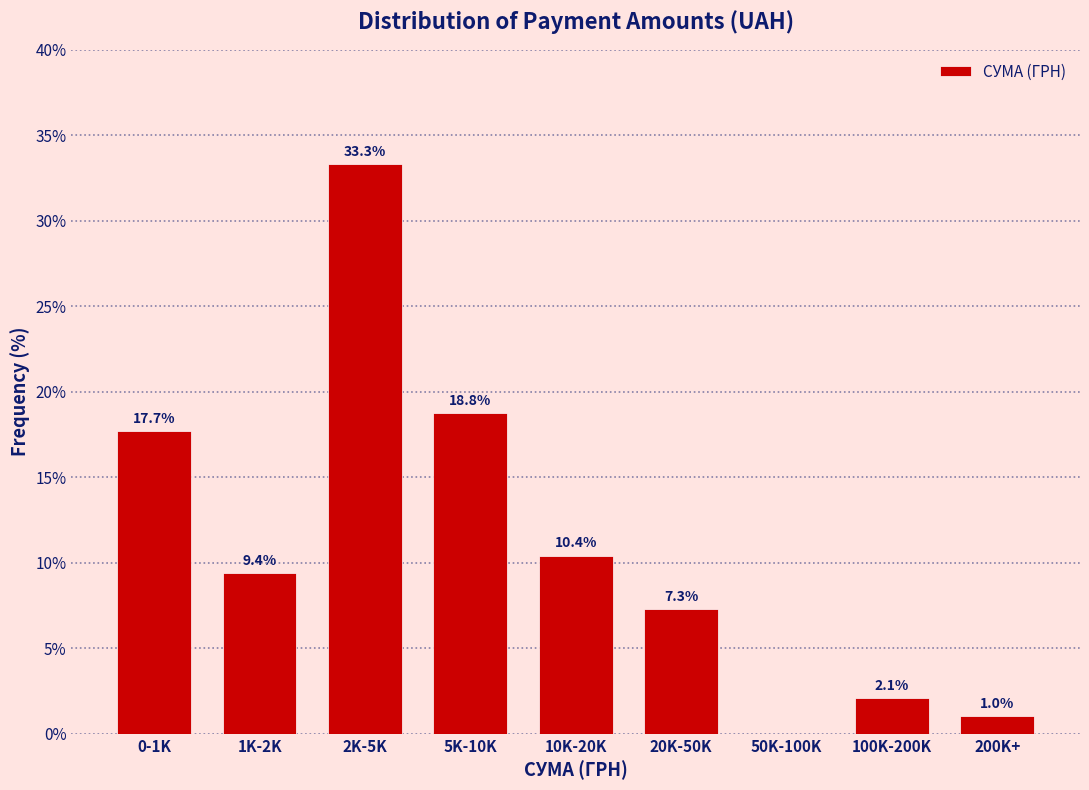

Reading right to left, extract all data points from this chart.

200K+=1.0	100K-200K=2.1	50K-100K=0.0	20K-50K=7.3	10K-20K=10.4	5K-10K=18.8	2K-5K=33.3	1K-2K=9.4	0-1K=17.7